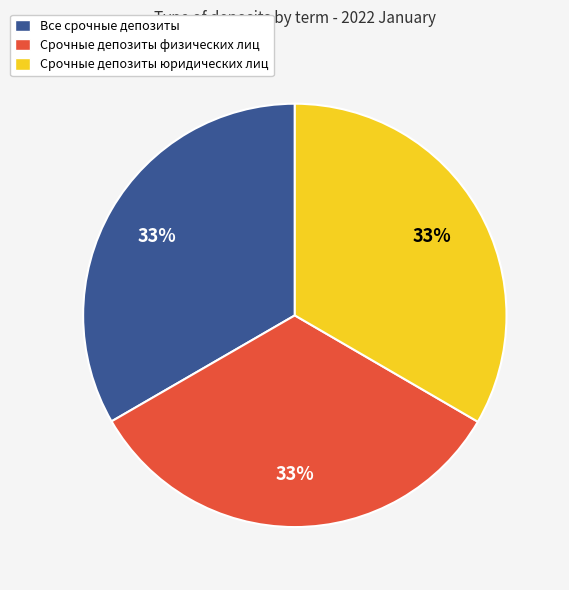

Count the number of slices in the pie.

3